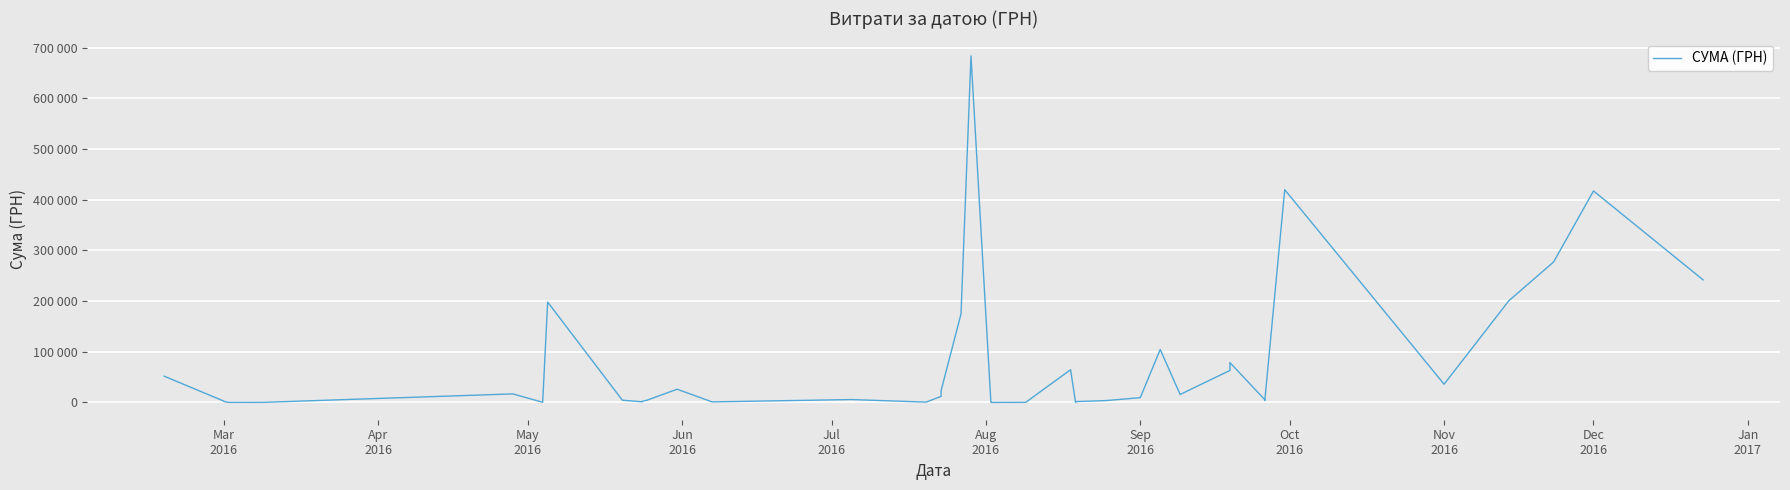

Between Nov
2016 and Sep
2016, which is larger?

Nov
2016